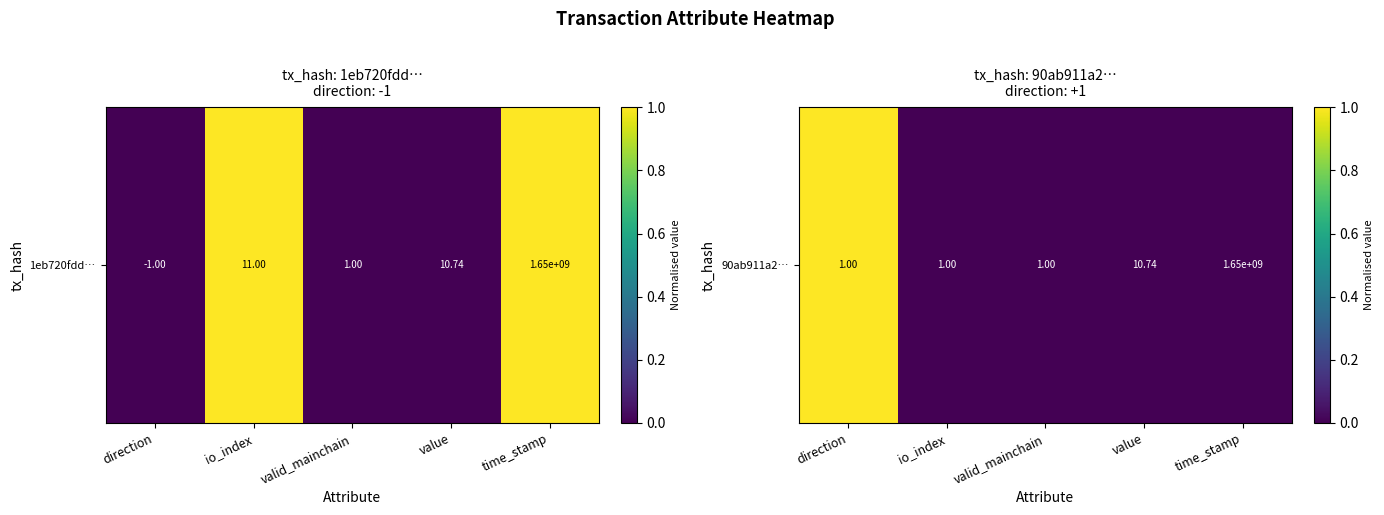

List the labels in order of value, smallest first.

io_index, valid_mainchain, value, time_stamp, direction